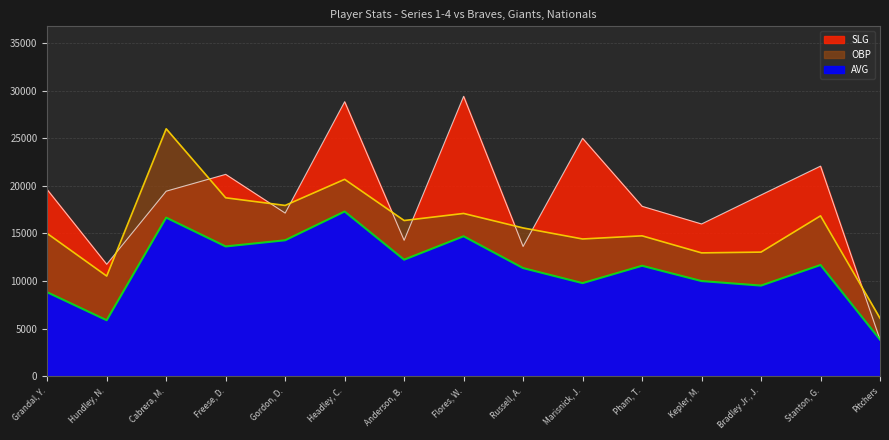

True or false: SLG has more than 1 points higher than both neighbors.

True